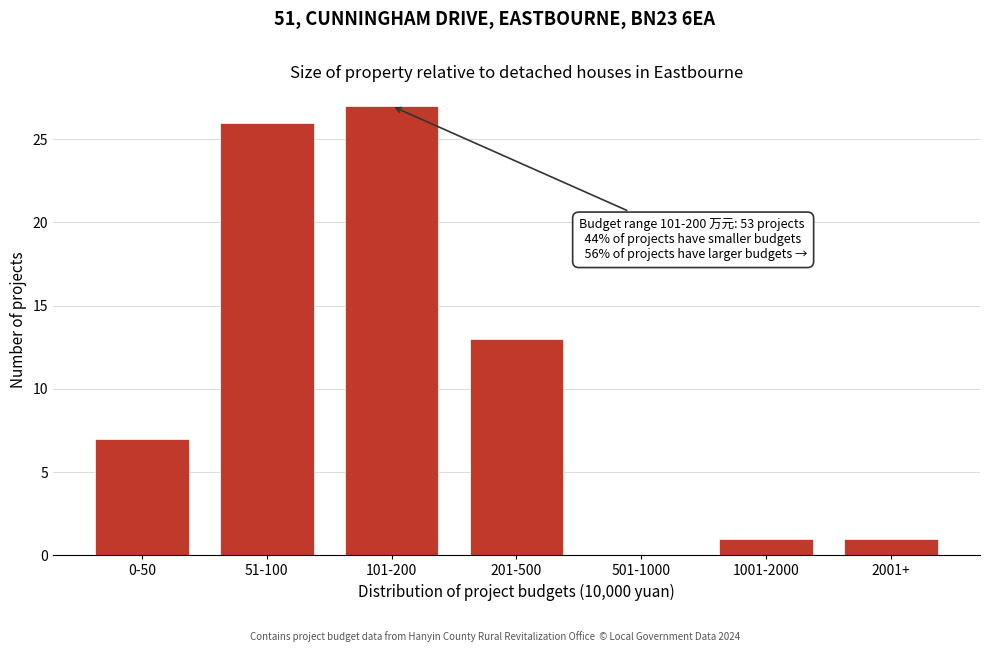

Reading left to right, transcribe all the data shown in this chart.

0-50=7	51-100=26	101-200=27	201-500=13	501-1000=0	1001-2000=1	2001+=1